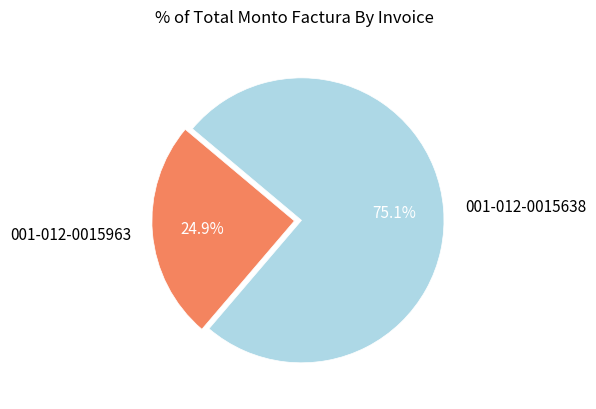

What percentage is the 001-012-0015963 slice, to the nearest percent?

25%